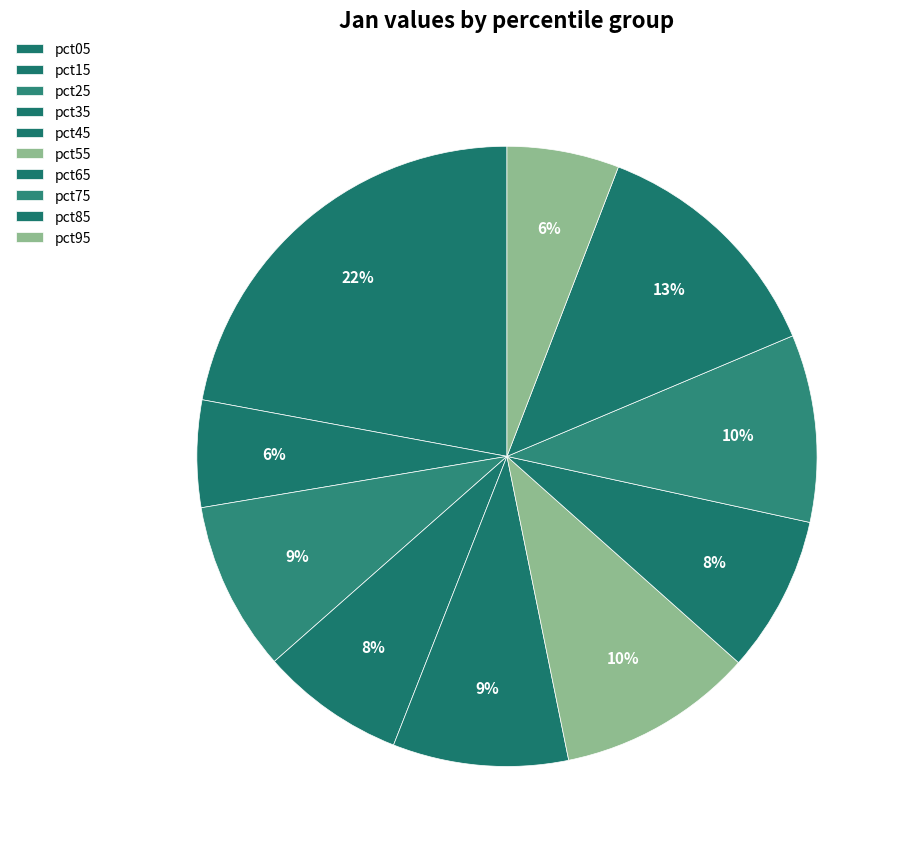

Count the number of slices in the pie.

10